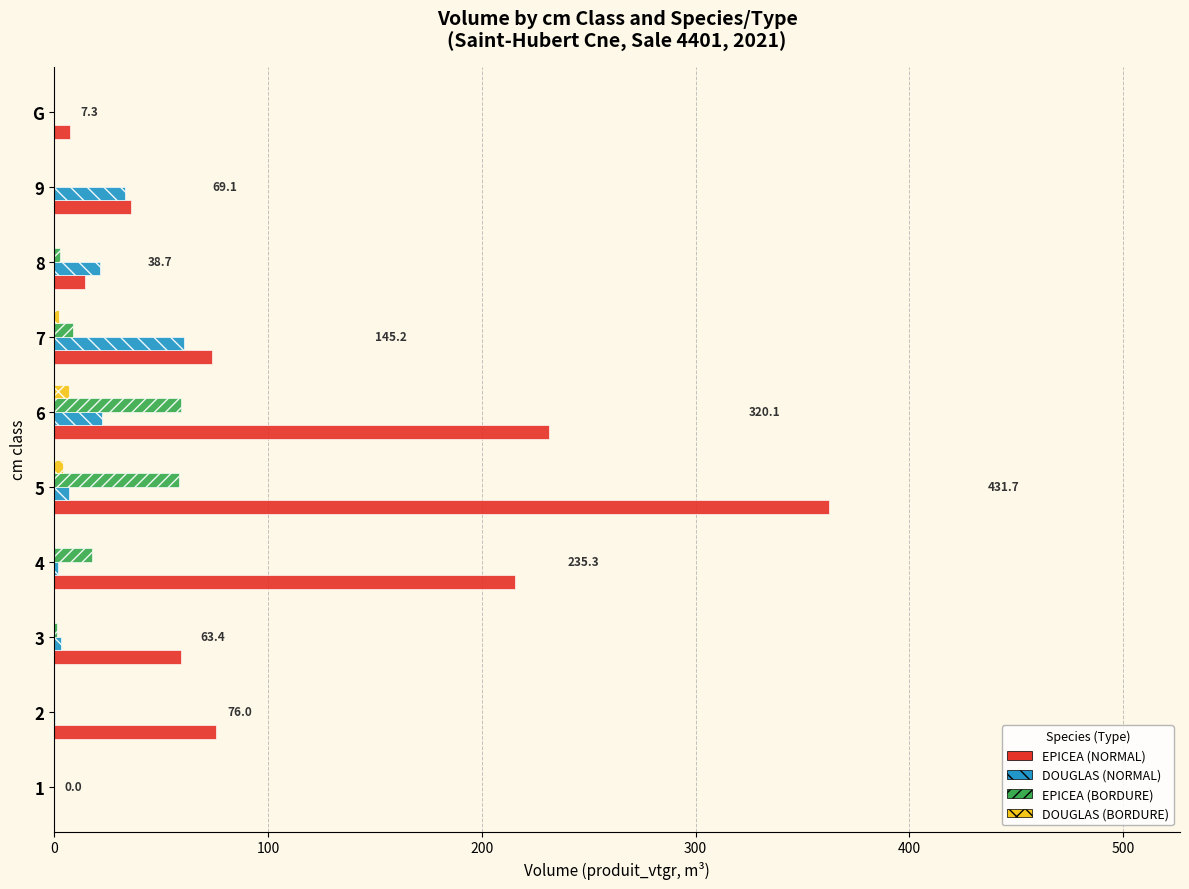

Which series has the largest total across all categories?

EPICEA (NORMAL)